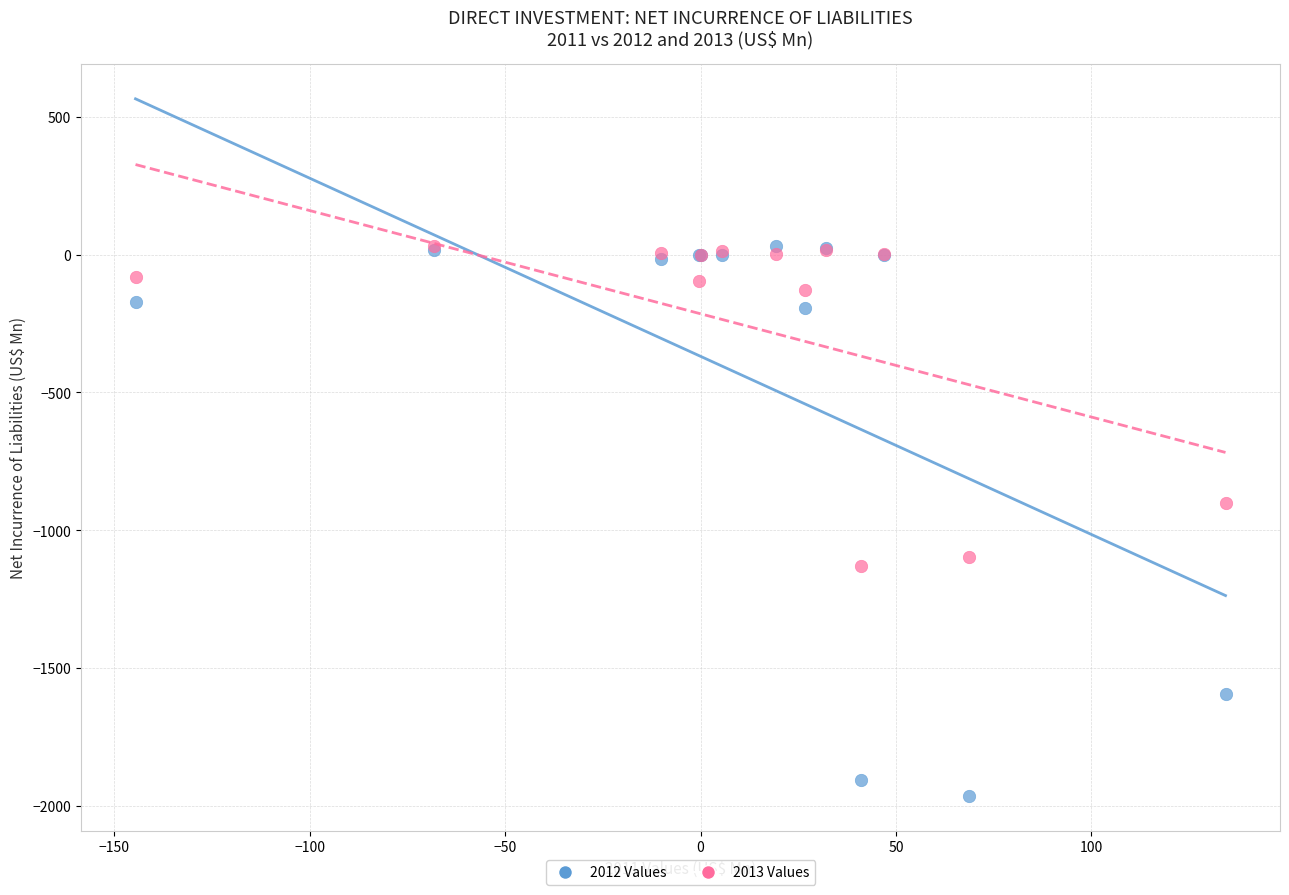

Which series has the widest spread of Y values?

2012 Values